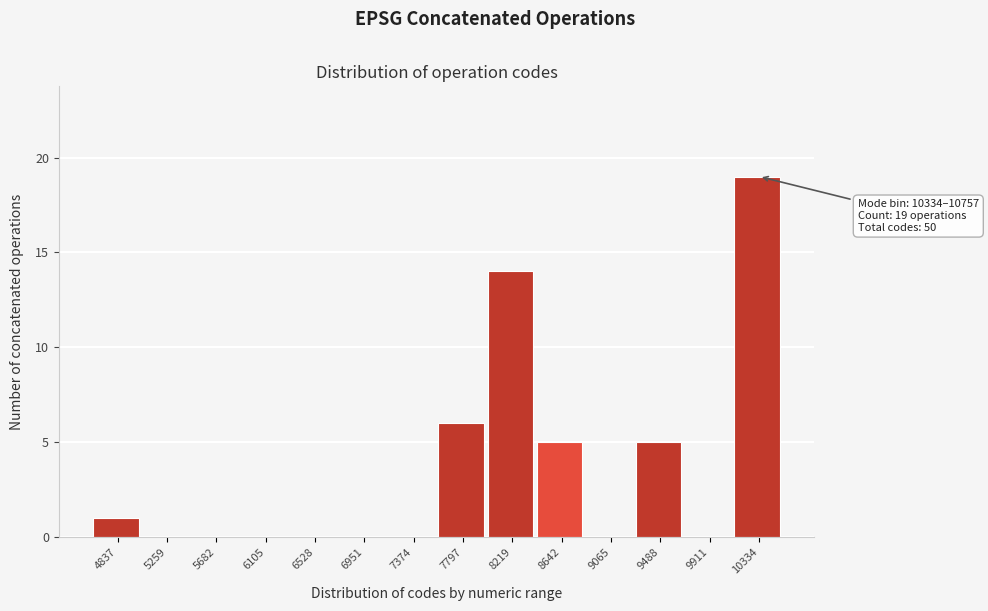

Reading right to left, extract all data points from this chart.

10334=19	9911=0	9488=5	9065=0	8642=5	8219=14	7797=6	7374=0	6951=0	6528=0	6105=0	5682=0	5259=0	4837=1